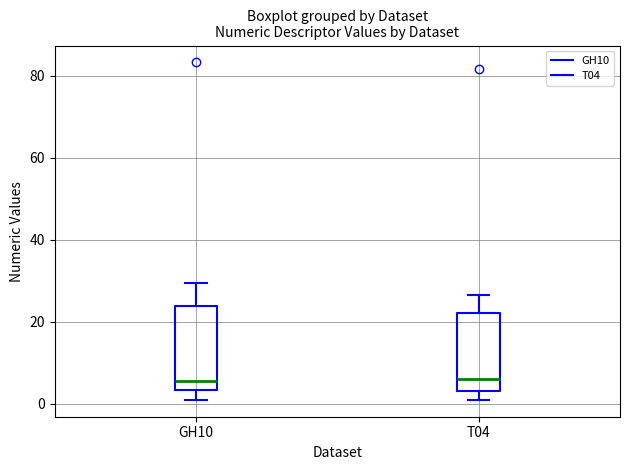

Reading left to right, transcribe this box plot: for each box, give where its median line is, the range the box spans, and where its two whiskers end, as read against the y-axis. The values are not printed on the chart, so give them approximately, as read against the axis.

GH10: median 6, box 4 to 24, whiskers 2 to 30
T04: median 6, box 4 to 22, whiskers 2 to 26